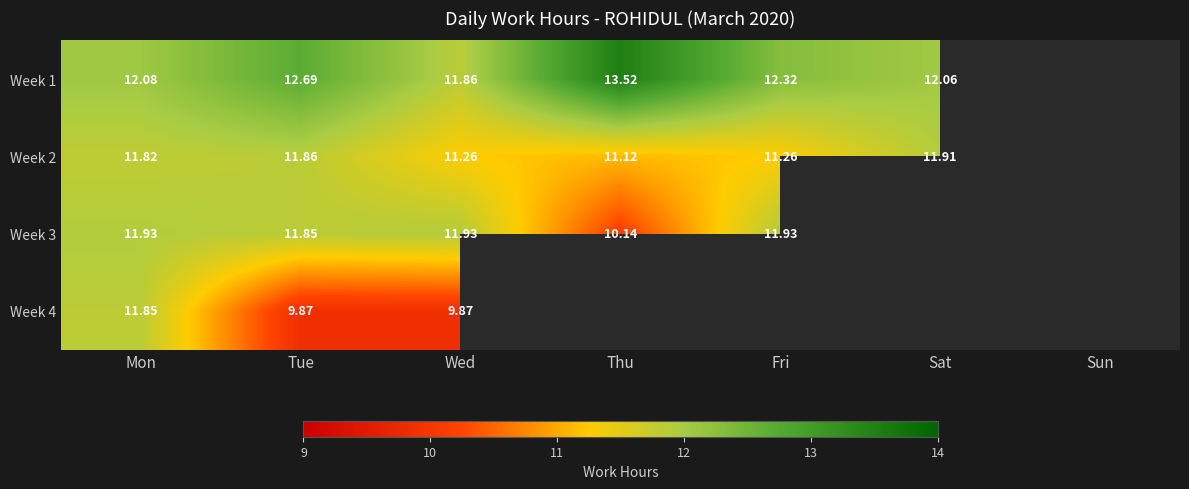

What is the smallest value displayed?

9.9